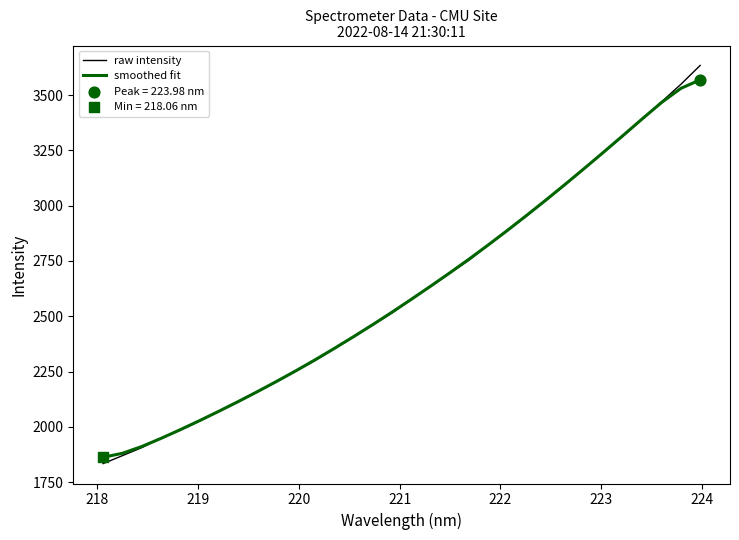

What is the minimum value shown in the chart?

1834.1